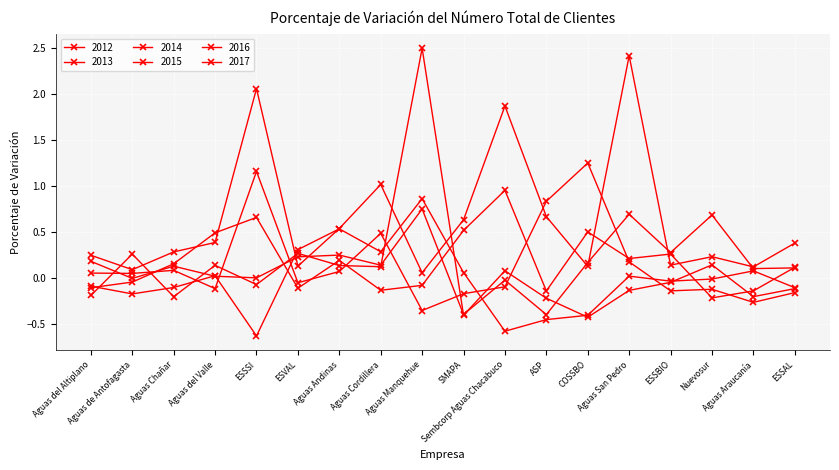

Which category has the highest value in the 2015 series?

COSSBO